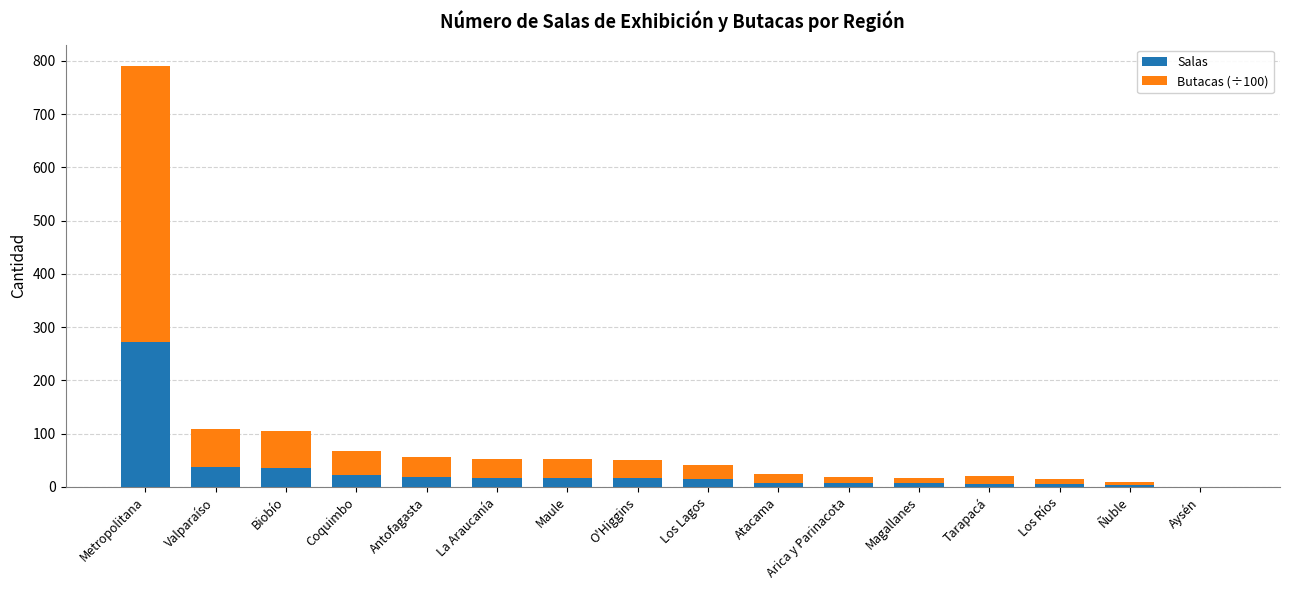

Are the bars grouped side by side (vs. stacked)?

No